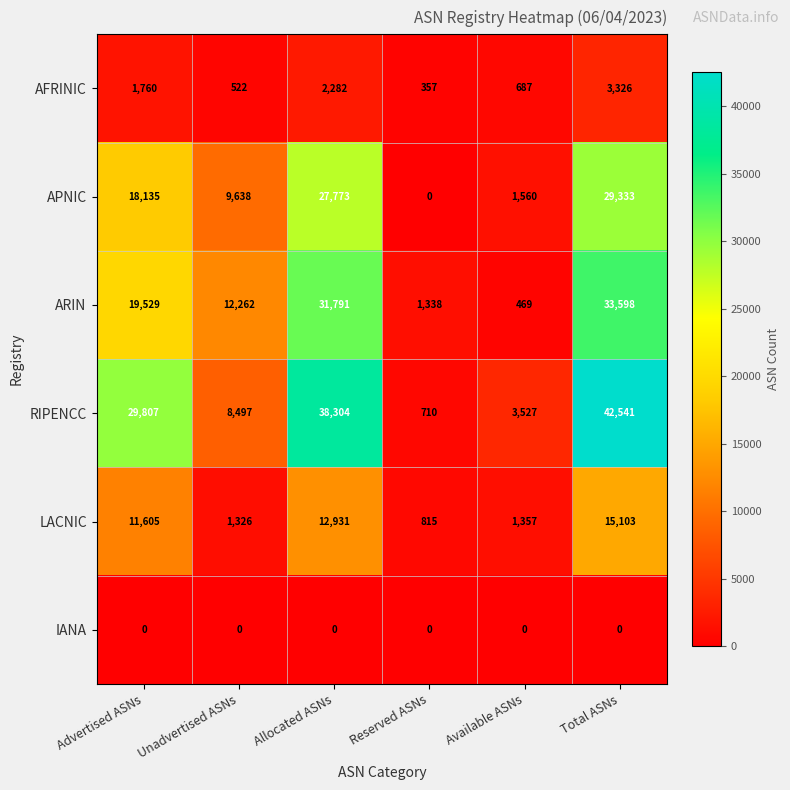

How many series are shown in this chart?

6